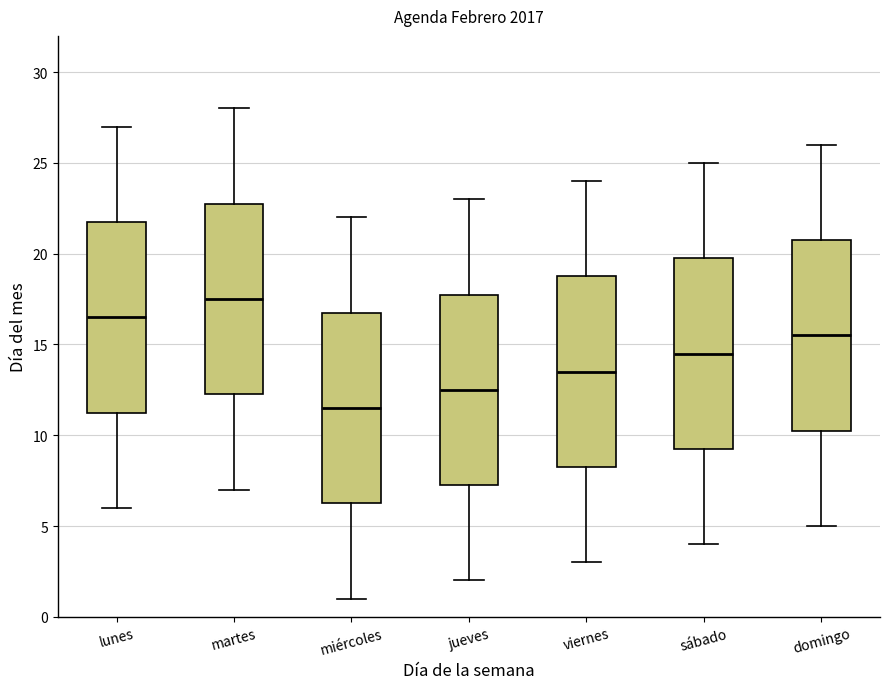

Reading left to right, transcribe this box plot: for each box, give where its median line is, the range the box spans, and where its two whiskers end, as read against the y-axis. The values are not printed on the chart, so give them approximately, as read against the axis.

lunes: median 16.5, box 11.5 to 22.0, whiskers 6.0 to 27.0
martes: median 17.5, box 12.5 to 23.0, whiskers 7.0 to 28.0
miércoles: median 11.5, box 6.5 to 17.0, whiskers 1.0 to 22.0
jueves: median 12.5, box 7.5 to 18.0, whiskers 2.0 to 23.0
viernes: median 13.5, box 8.5 to 19.0, whiskers 3.0 to 24.0
sábado: median 14.5, box 9.5 to 20.0, whiskers 4.0 to 25.0
domingo: median 15.5, box 10.5 to 21.0, whiskers 5.0 to 26.0